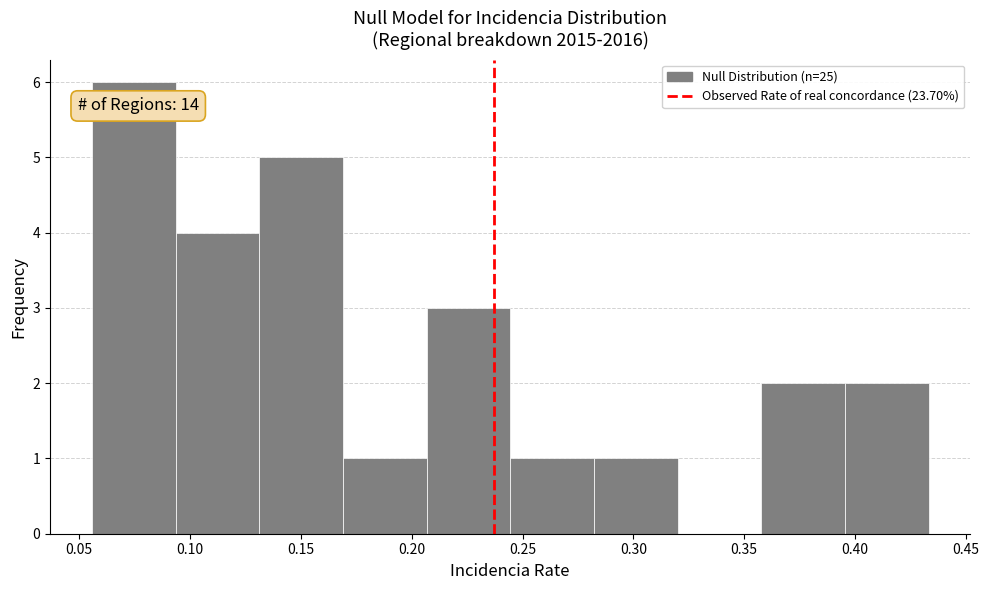

Over which range of the x-axis is the bar tallest?

0.055 to 0.095